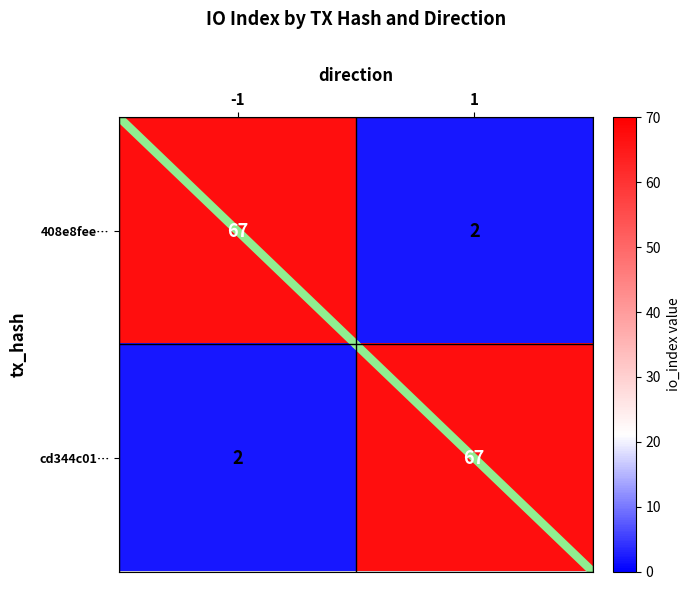

List the labels in order of 408e8fee… value, largest first.

-1, 1